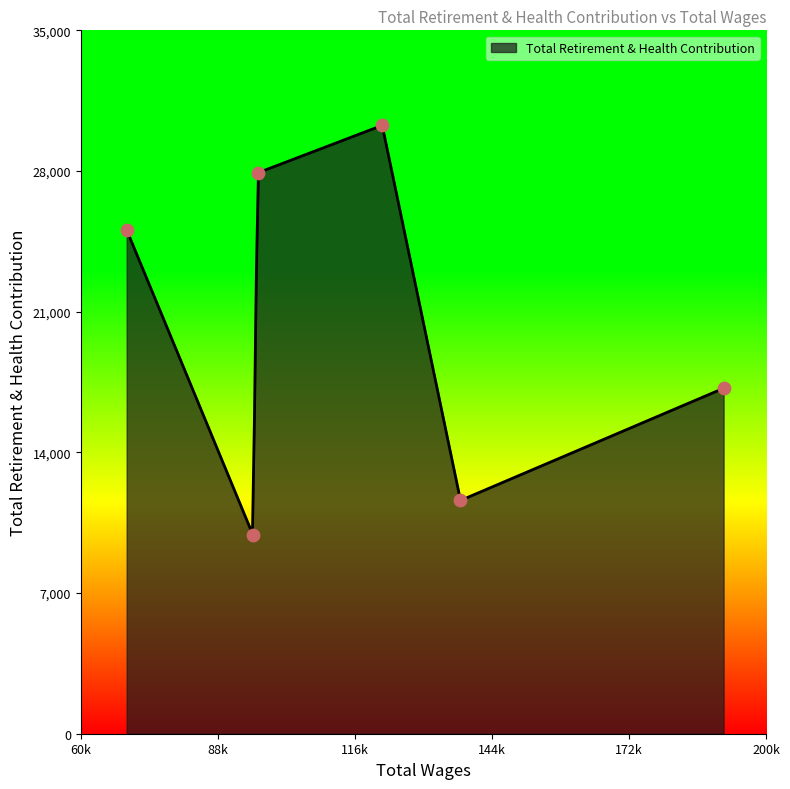

Which has a higher value, 69374.0 or 95158.0?

69374.0